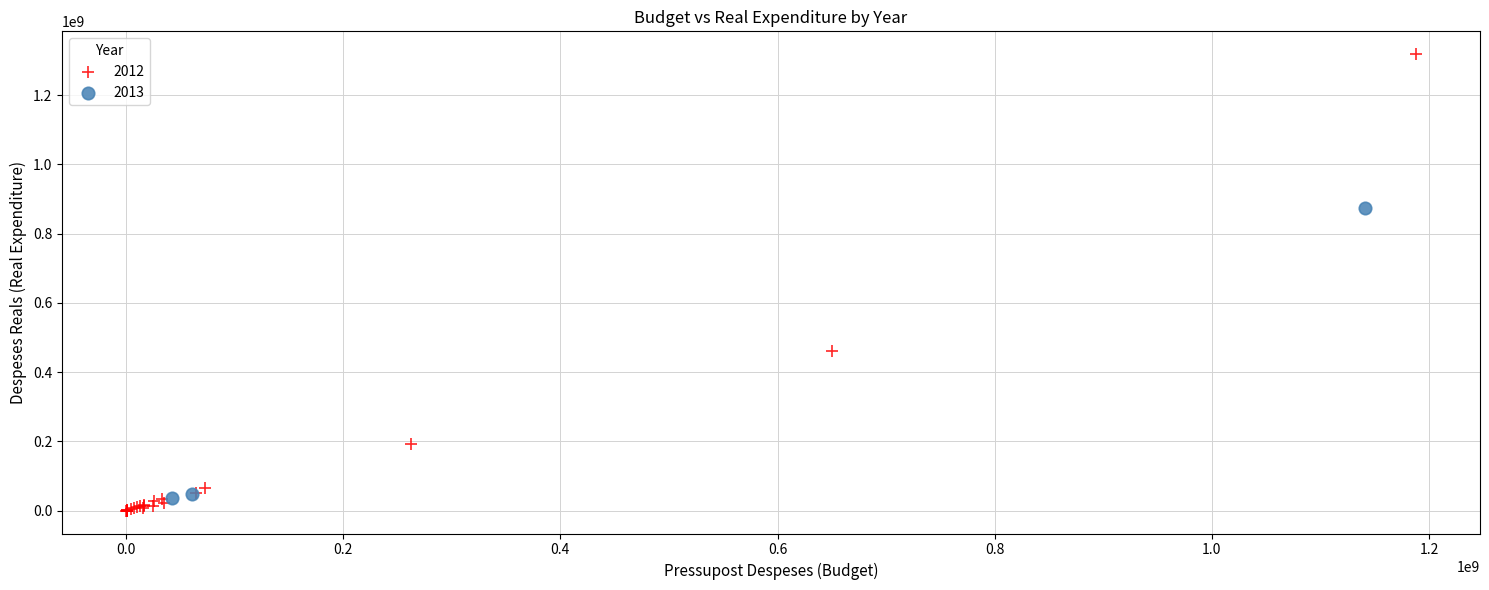

Which series contains the lowest Y value?

2012